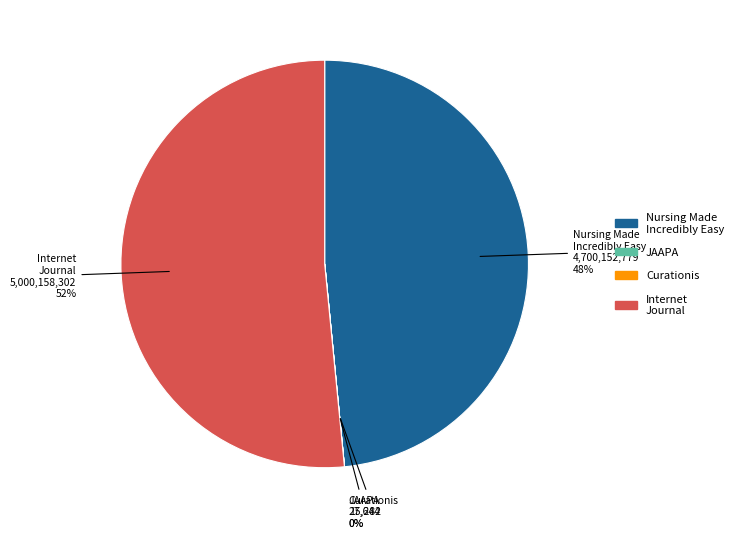

To the nearest percent, what is the average slice percentage?

25%